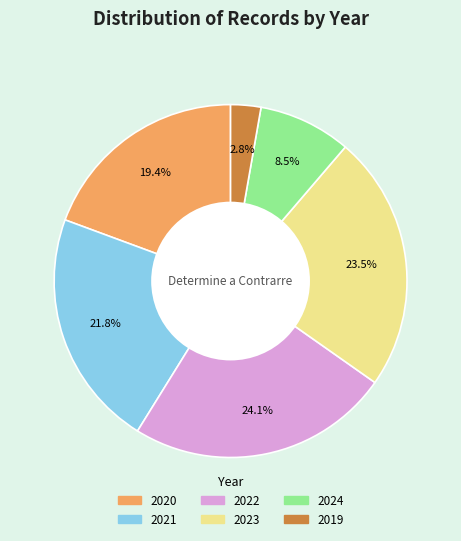

What is the largest slice in the pie chart?

2022